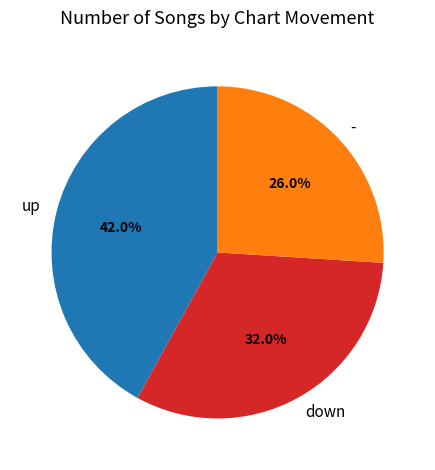

How many slices are in this pie chart?

3